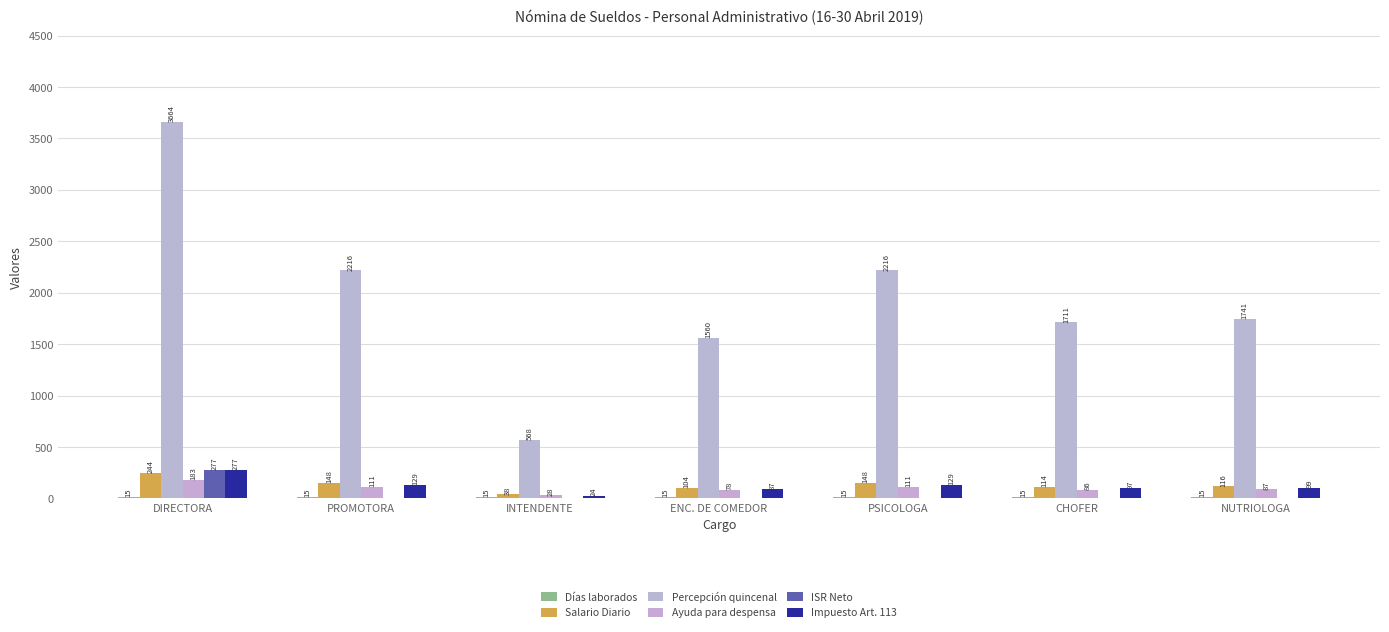

Are the bars horizontal?

No